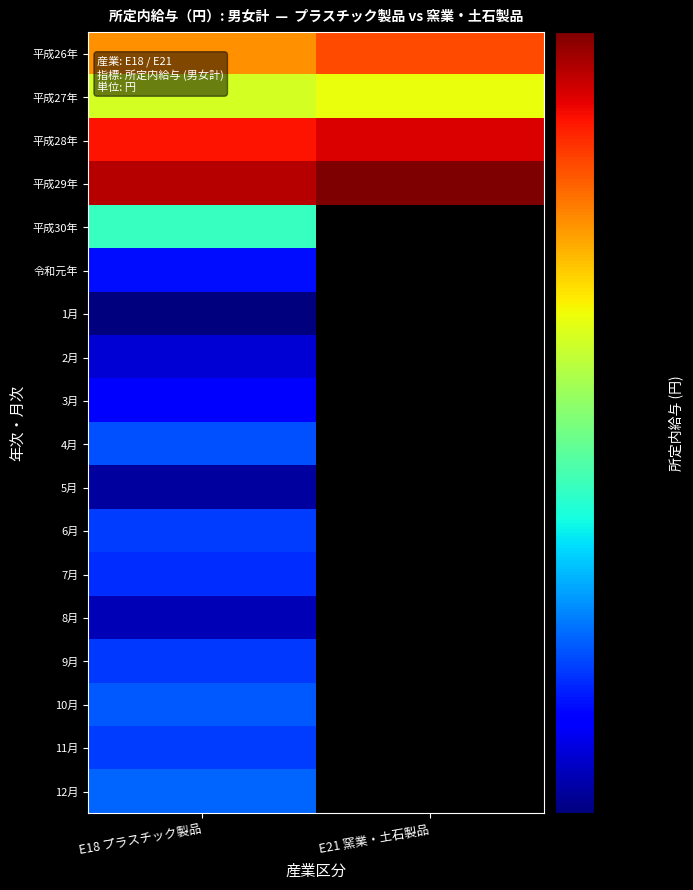

The 3月 series shows 210040.0 at E18 プラスチック製品. True or false?

True